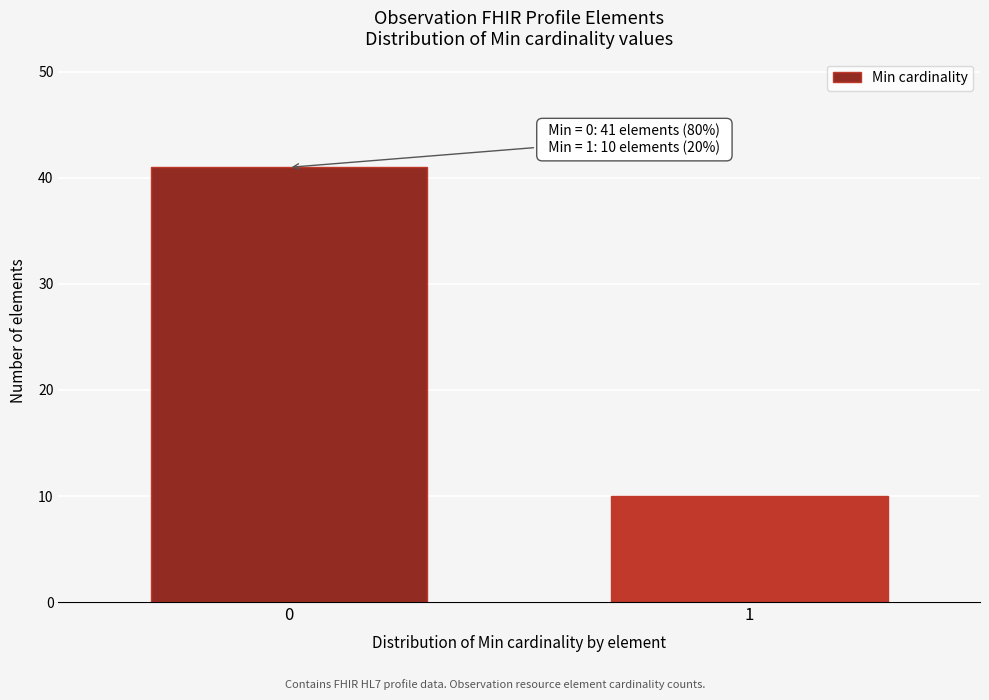

Reading left to right, transcribe all the data shown in this chart.

0=41	1=10